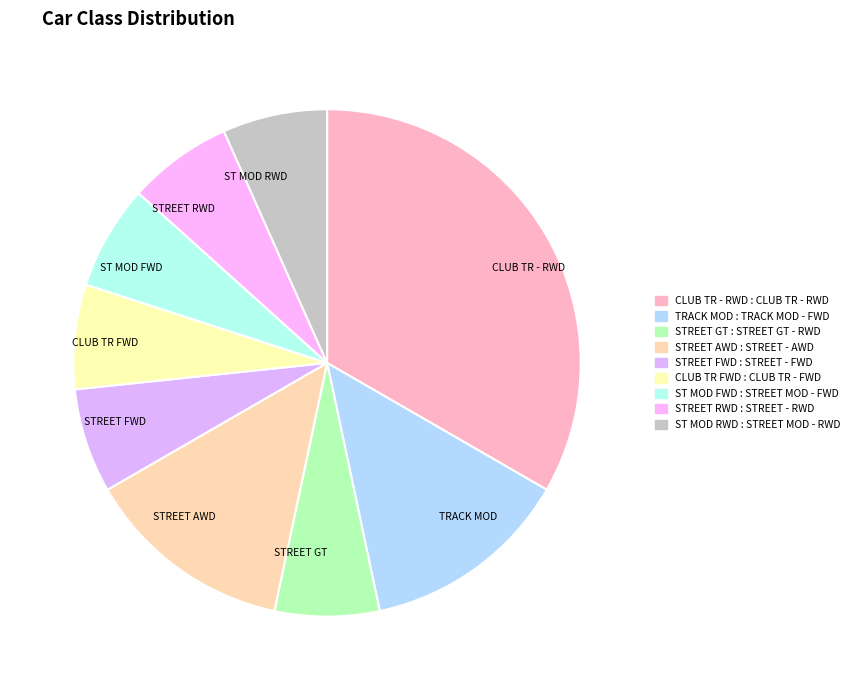

The CLUB TR FWD slice represents 7% of the pie. True or false?

True